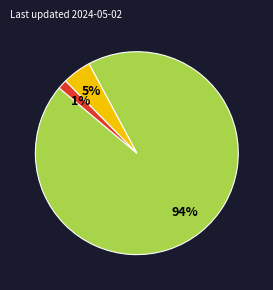

To the nearest percent, what is the average slice percentage?

33%